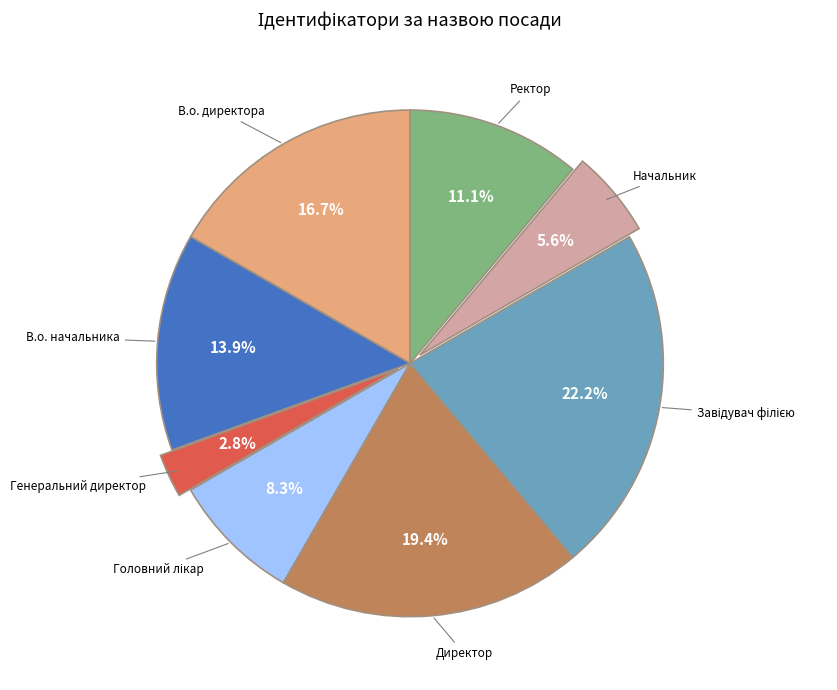

To the nearest percent, what is the combined percentage of В.о. директора and Директор?

36%